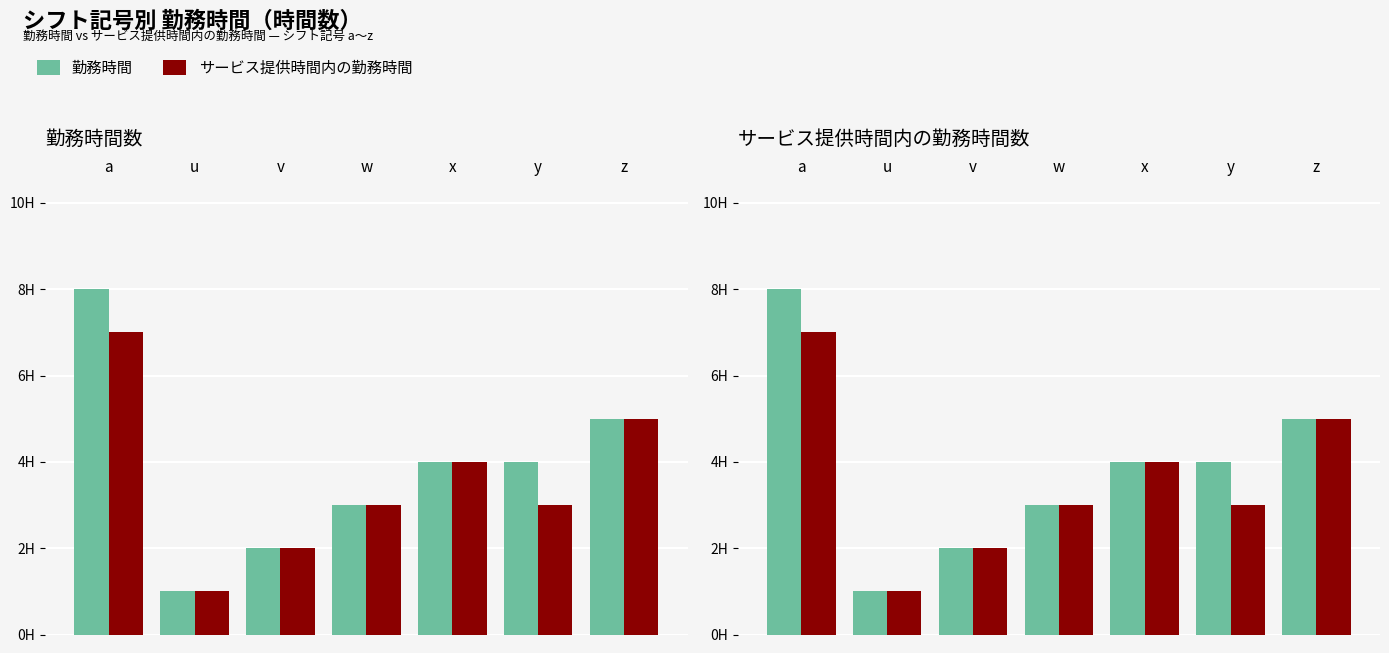

Rank the series by their average value, from highest to lowest.

勤務時間, サービス提供時間内の勤務時間